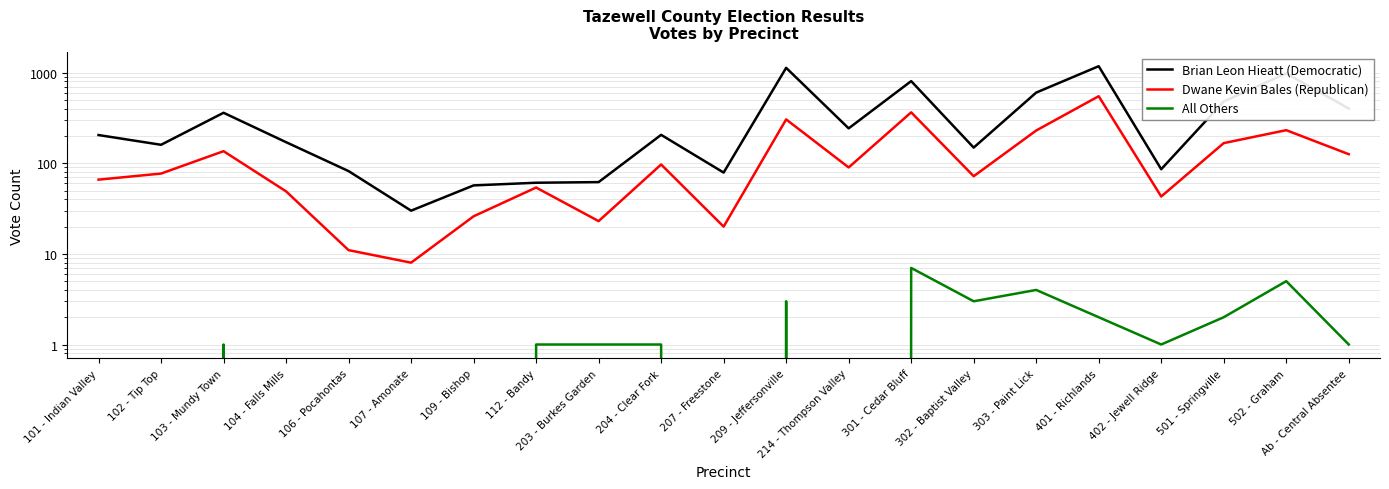

How many interior local peaks does the Dwane Kevin Bales (Republican) series have?

7